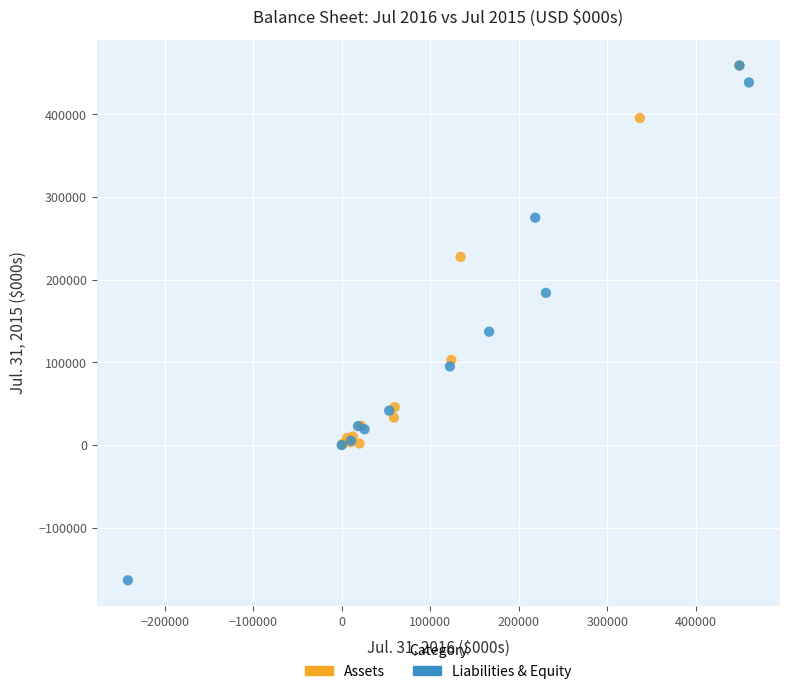

Which series has the widest spread of Y values?

Liabilities & Equity